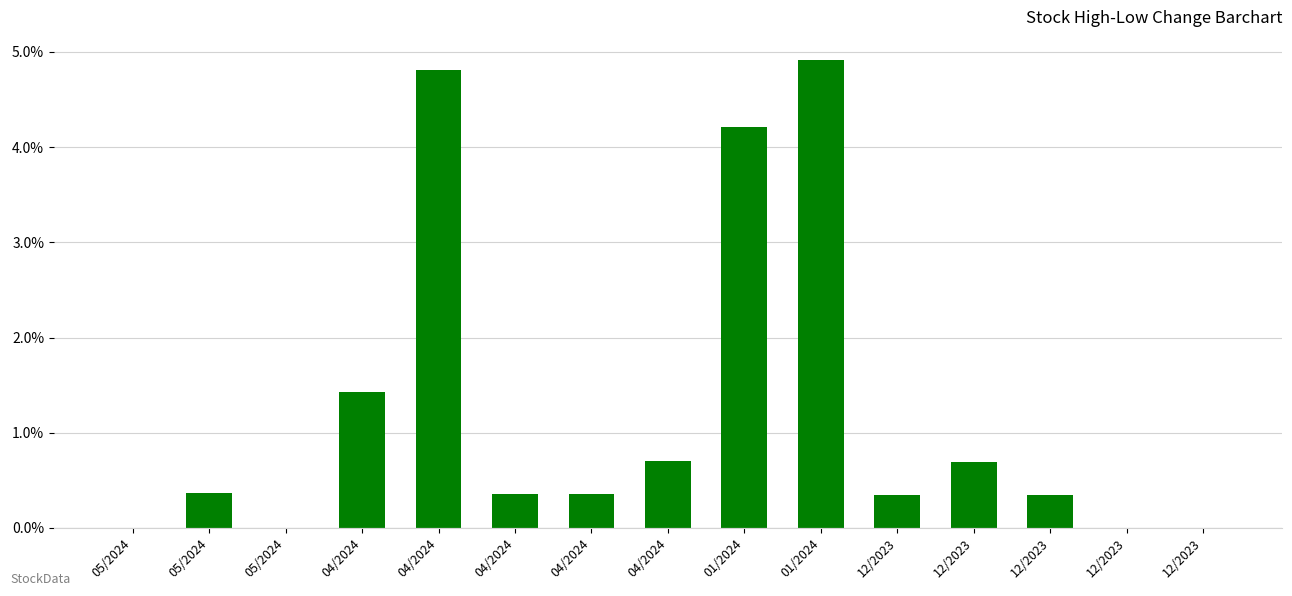

Count the number of data series in this chart.

1